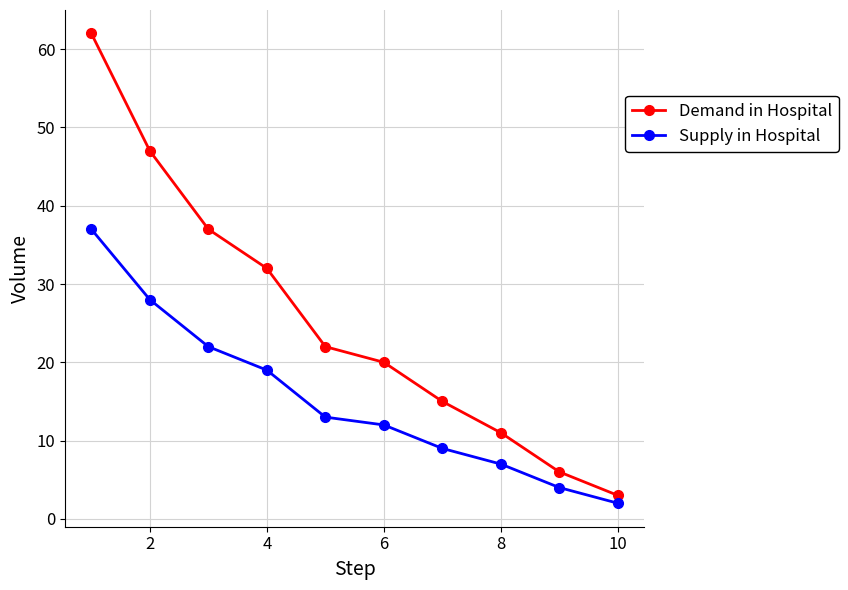

True or false: Demand in Hospital has more than 0 points higher than both neighbors.

False